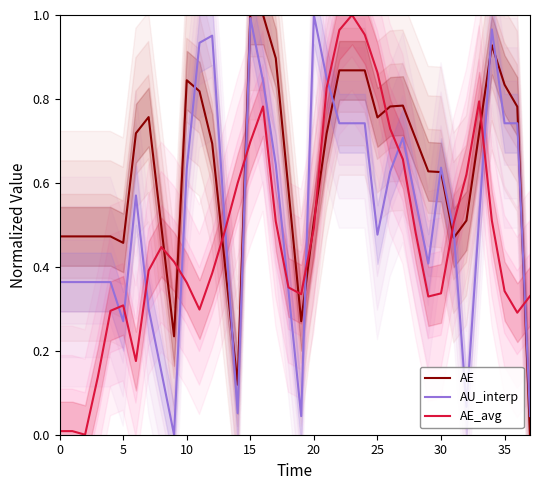

What is the total value across all series at 33?

2.0